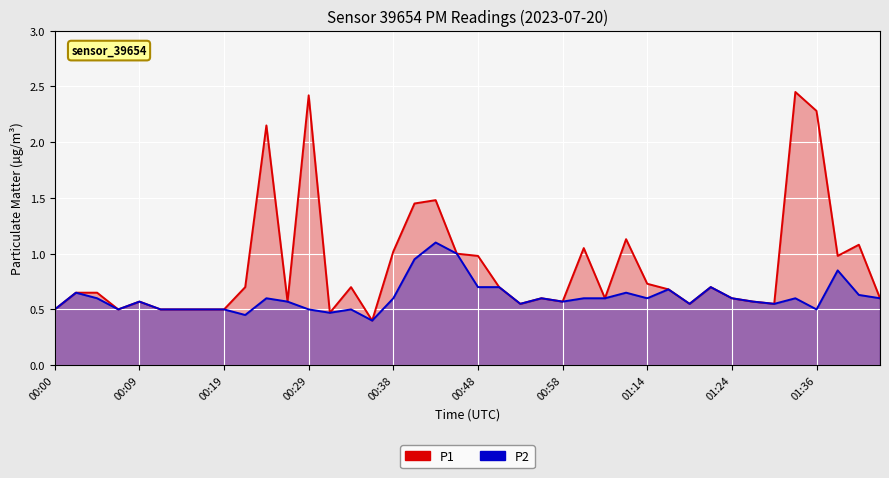

Where is the first local minimum for P1?

00:07